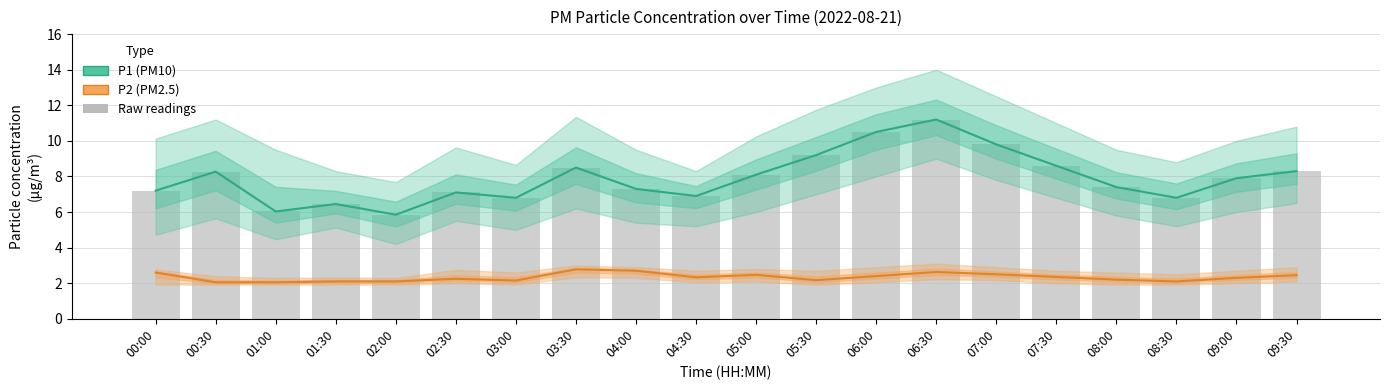

What position from the left is 07:00?

15